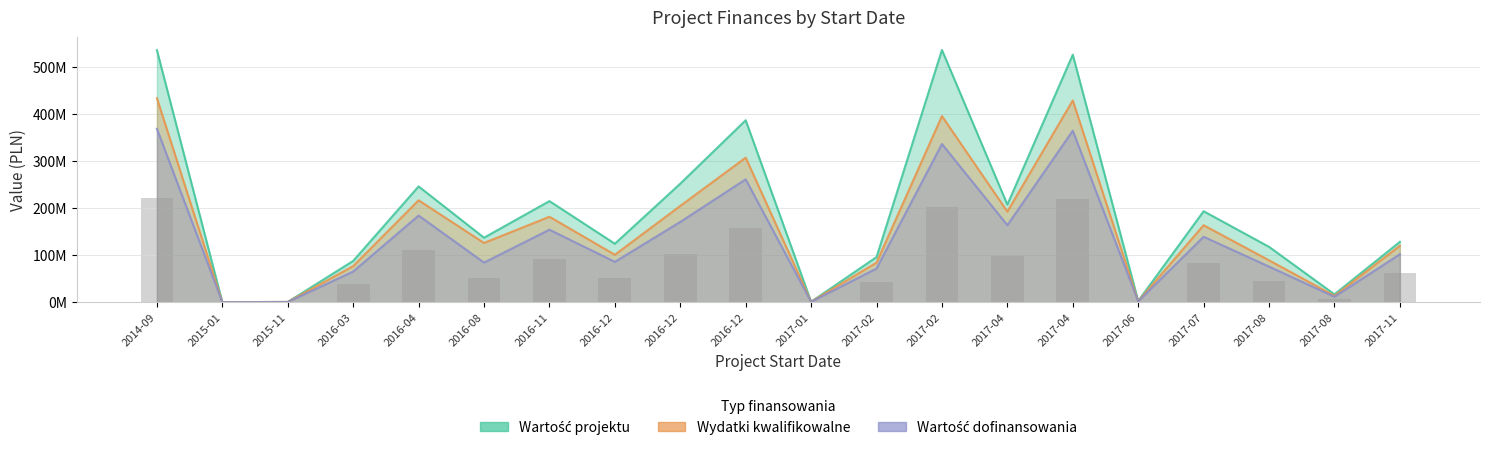

What position from the right is 2017-07-01?

4